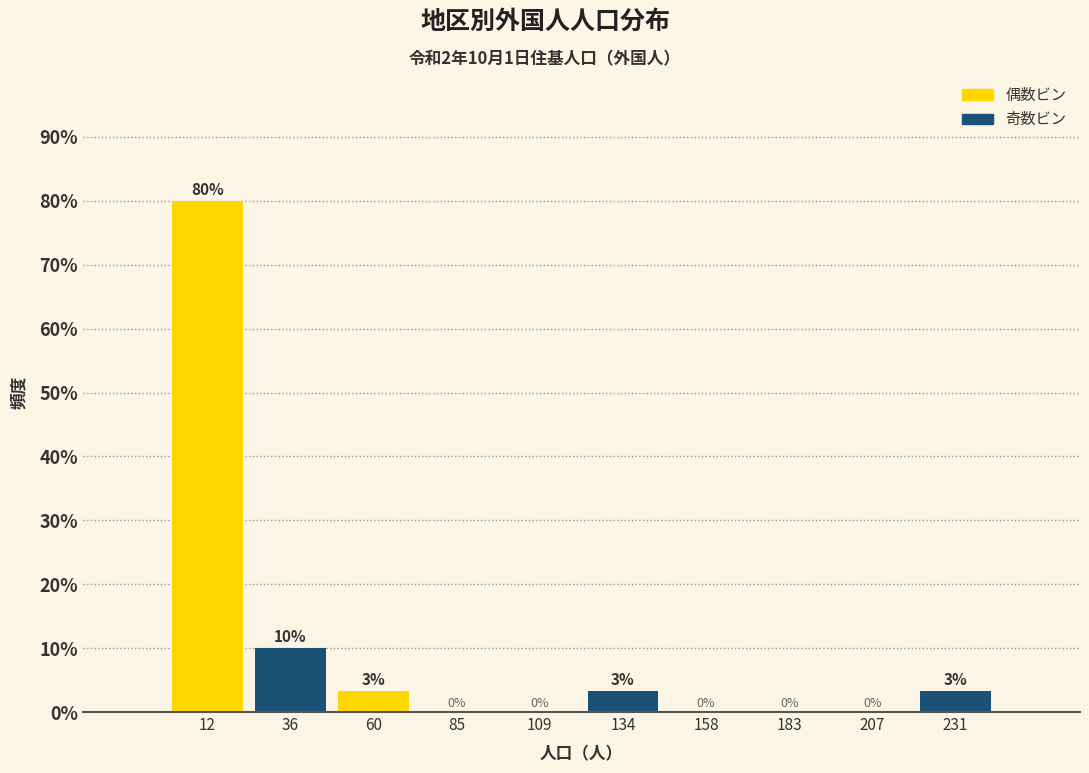

Which range on the x-axis has the tallest bar?

0 to 25